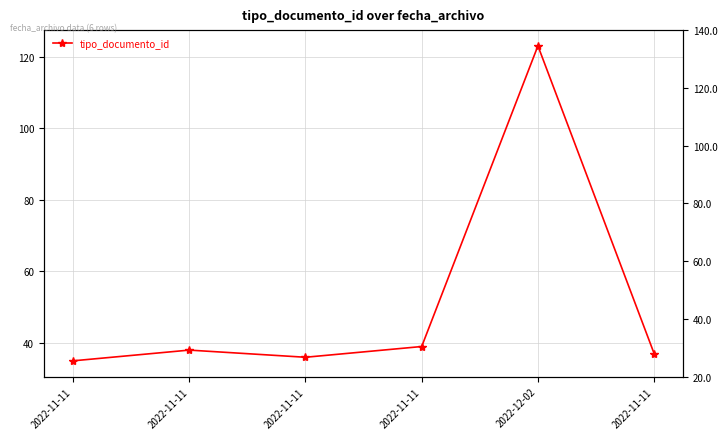

What is the value of the 2nd point from the left?

35